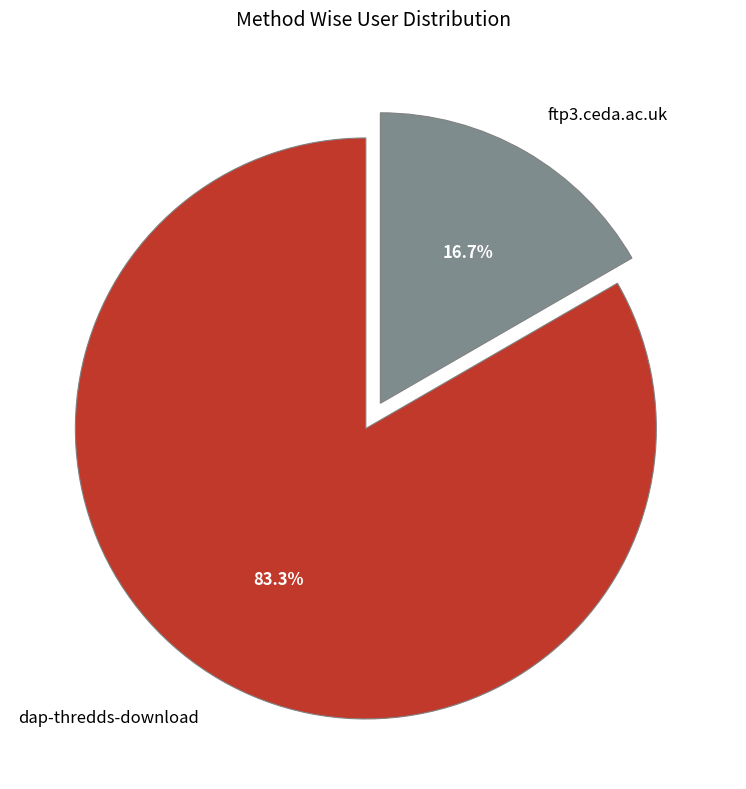

To the nearest percent, what percentage of the pie is dap-thredds-download?

83%